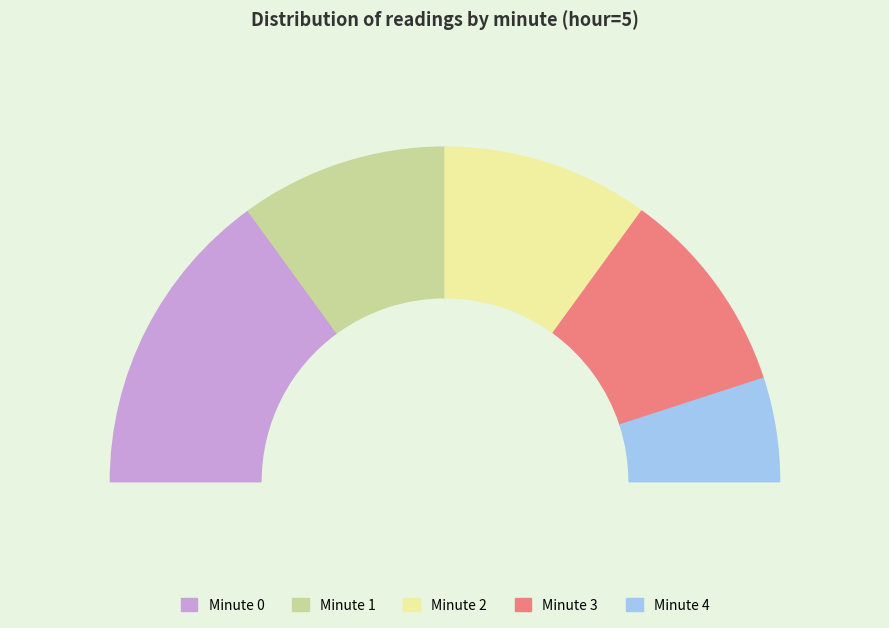

Which has a higher value, Minute 1 or Minute 4?

Minute 1